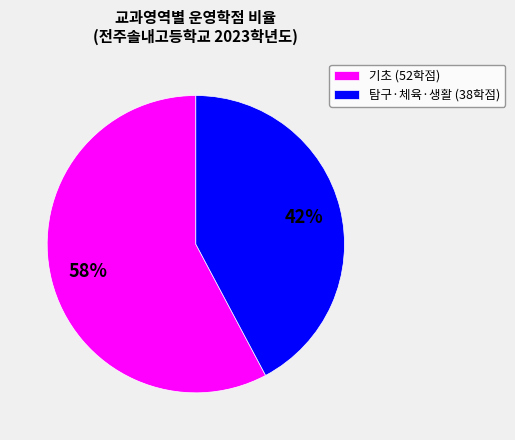

To the nearest percent, what is the difference between the largest and smallest slice percentages?

16%